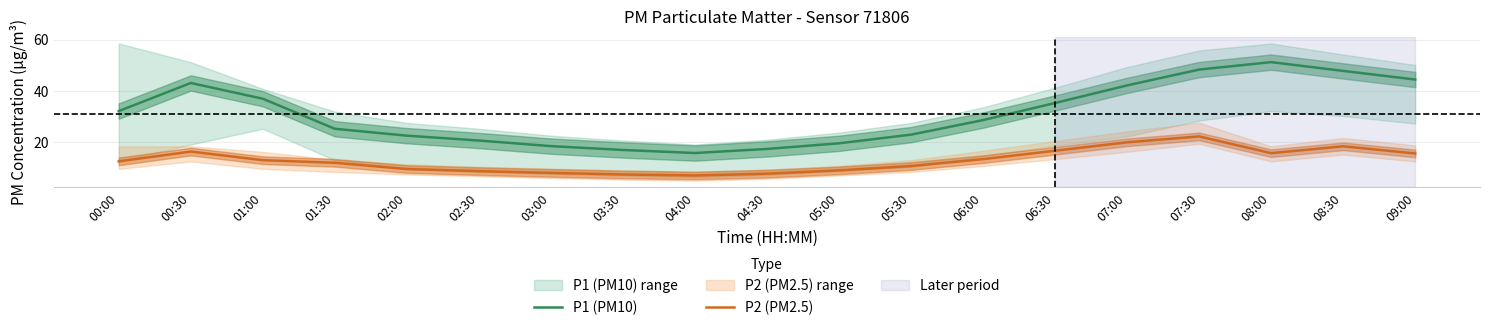

Reading left to right, what are all the values shown in this chart?

P1 (PM10): 00:00=32.0	00:30=43.0	01:00=36.9	01:30=25.1	02:00=22.4	02:30=20.5	03:00=18.3	03:30=16.8	04:00=15.6	04:30=17.2	05:00=19.4	05:30=22.8	06:00=28.5	06:30=35.2	07:00=42.1	07:30=48.3	08:00=51.2	08:30=47.8	09:00=44.4
P2 (PM2.5): 00:00=12.3	00:30=16.2	01:00=12.8	01:30=11.8	02:00=9.3	02:30=8.5	03:00=7.8	03:30=7.2	04:00=6.8	04:30=7.5	05:00=8.8	05:30=10.5	06:00=13.2	06:30=16.5	07:00=19.8	07:30=22.1	08:00=15.6	08:30=18.2	09:00=15.4